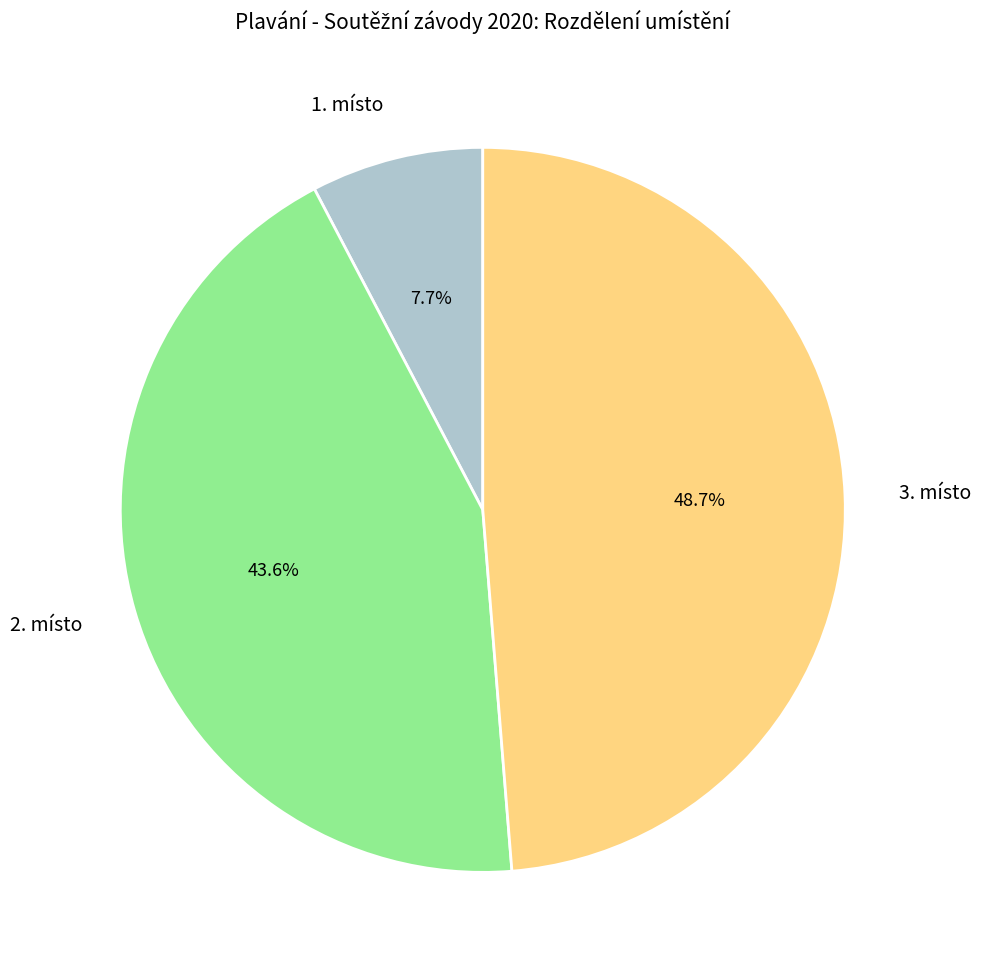

To the nearest percent, what portion does 1. místo represent?

8%